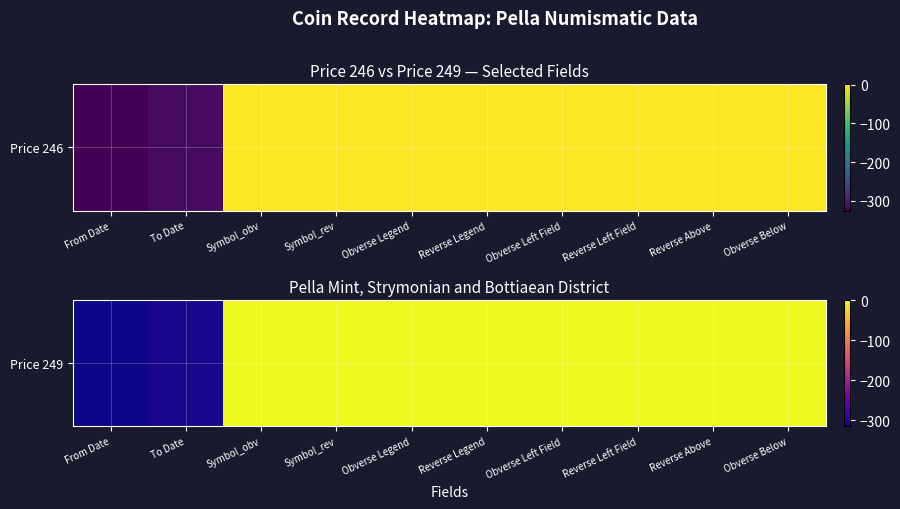

Which label corresponds to the largest value in the chart?

Symbol_rev